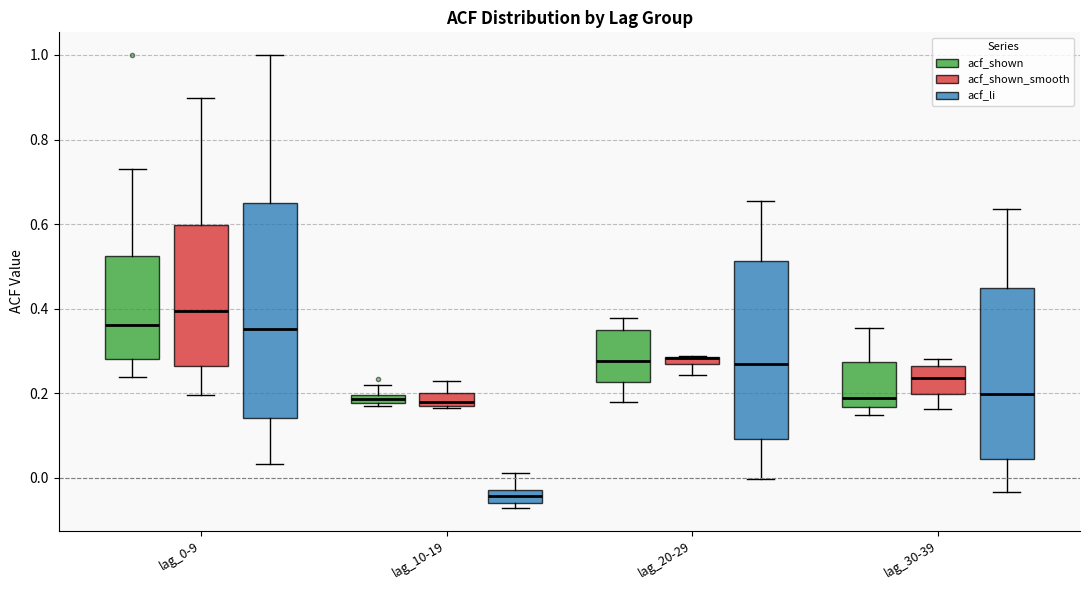

Which box is the tallest, from its lower edge to its upper edge?

lag_0-9 (acf_li)